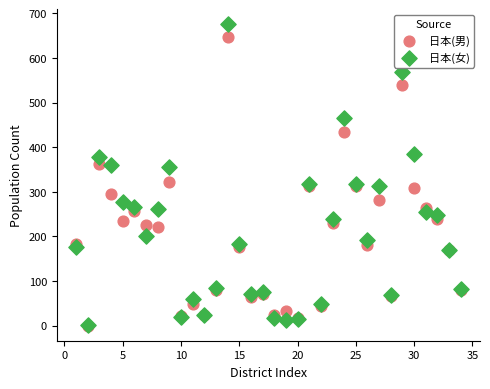

Which series contains the highest Y value?

日本(女)